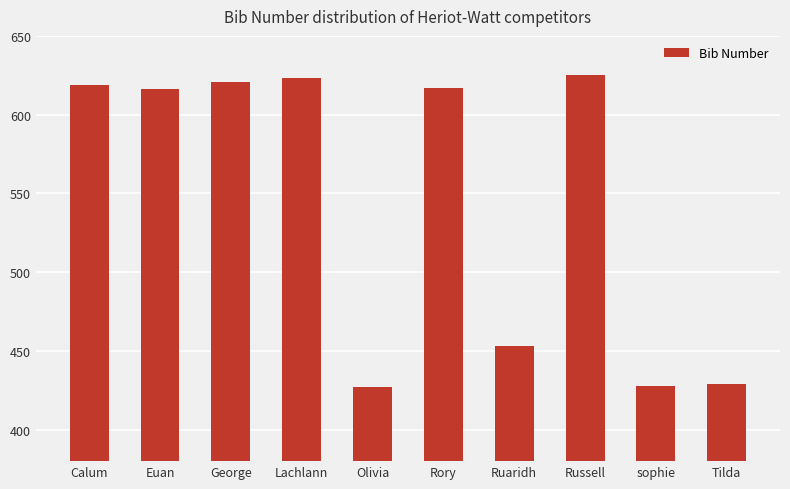

What is the value of the 10th bar from the left?

429